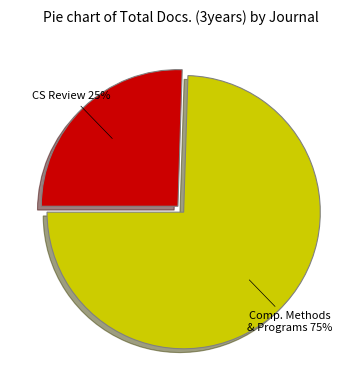

Is there a majority slice in this chart?

Yes